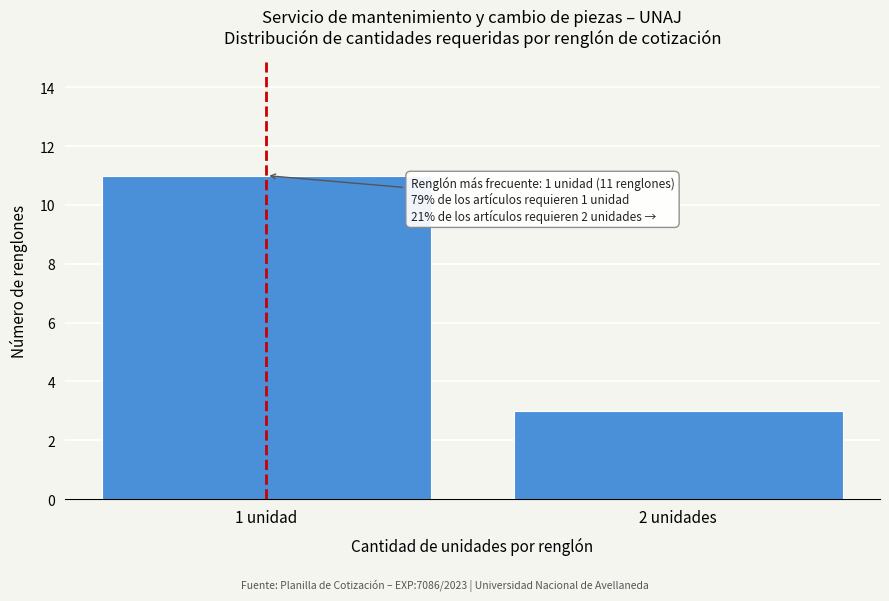

Reading left to right, list all the values displayed in this chart.

1 unidad=11	2 unidades=3